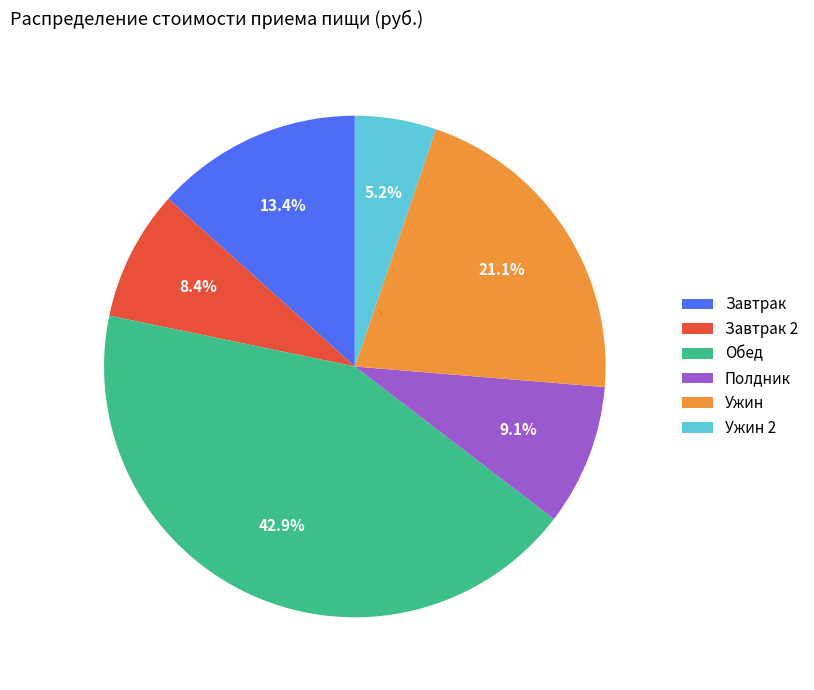

To the nearest percent, what is the difference between the largest and smallest slice percentages?

38%